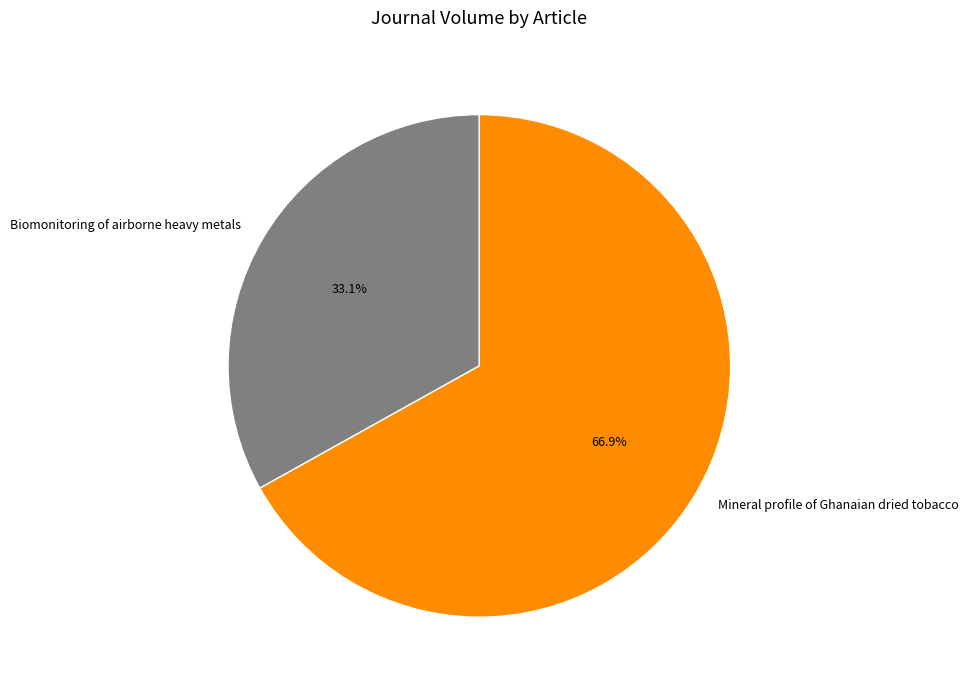

What percentage is the Mineral profile of Ghanaian dried tobacco slice, to the nearest percent?

67%